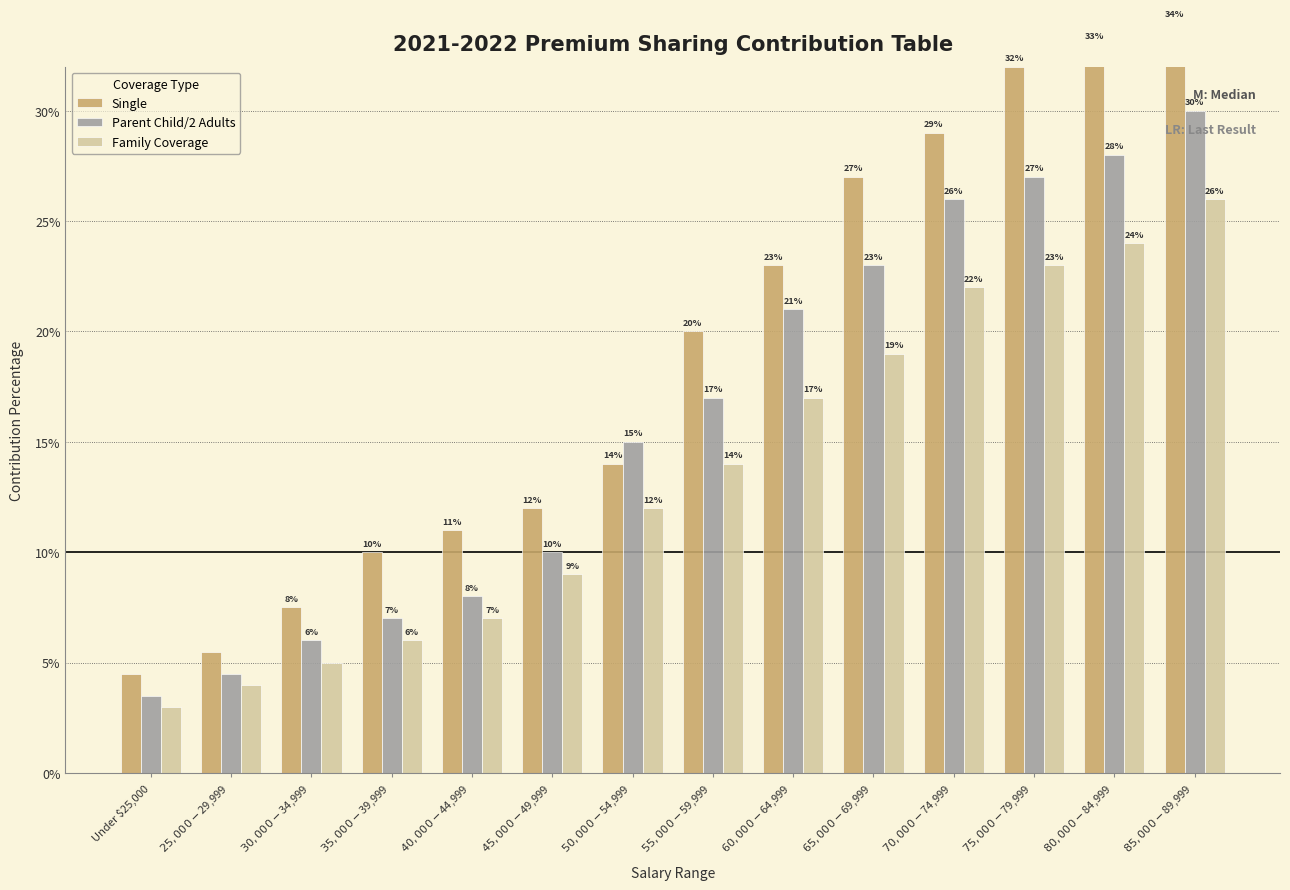

What value does the Family Coverage series have at $45,000-$49,999?

0.1